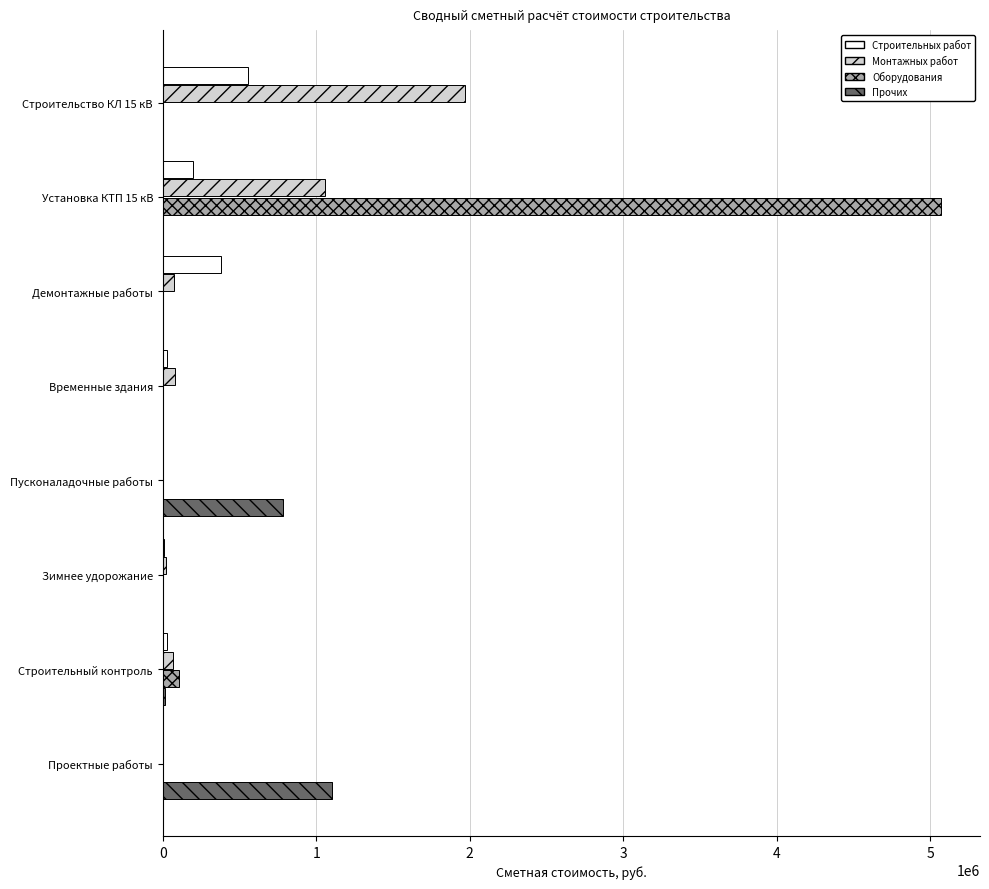

How many distinct data groups are displayed?

4